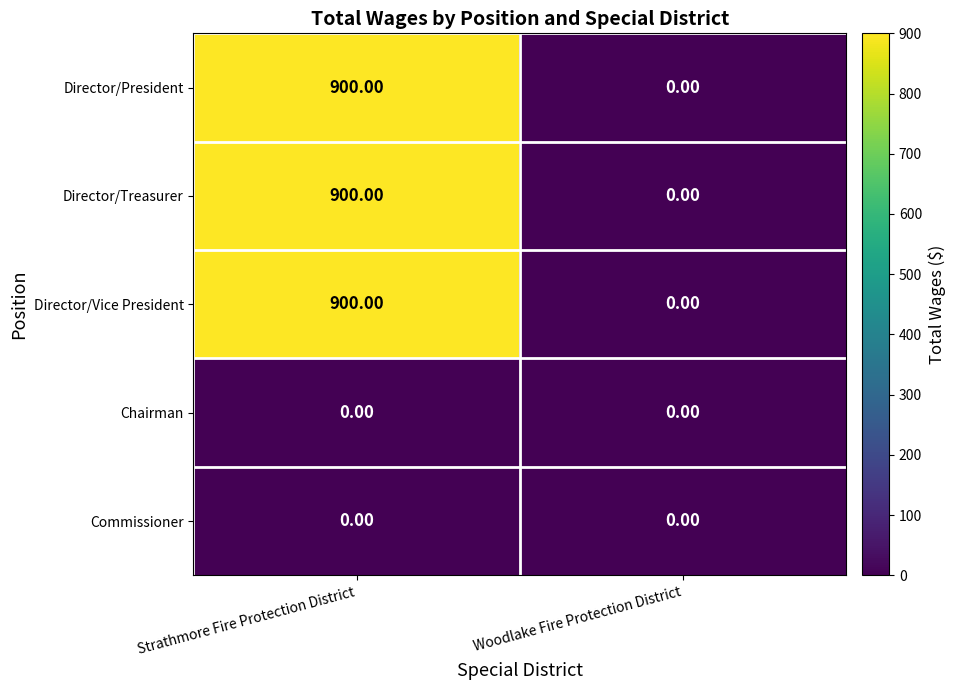

List the labels in order of Director/Treasurer value, smallest first.

Woodlake Fire Protection District, Strathmore Fire Protection District